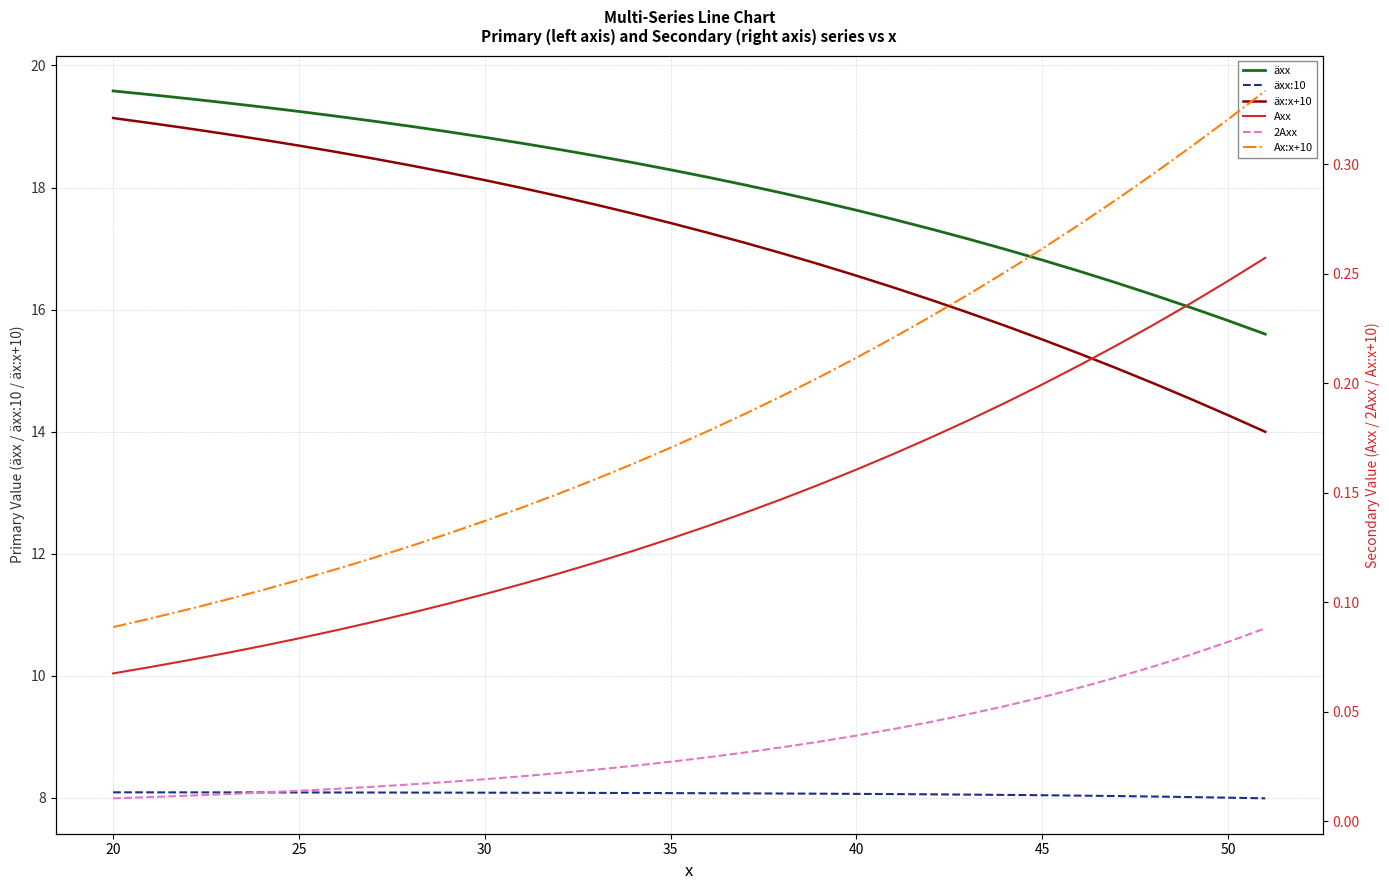

Which series has the largest range (max minus min)?

äx:x+10